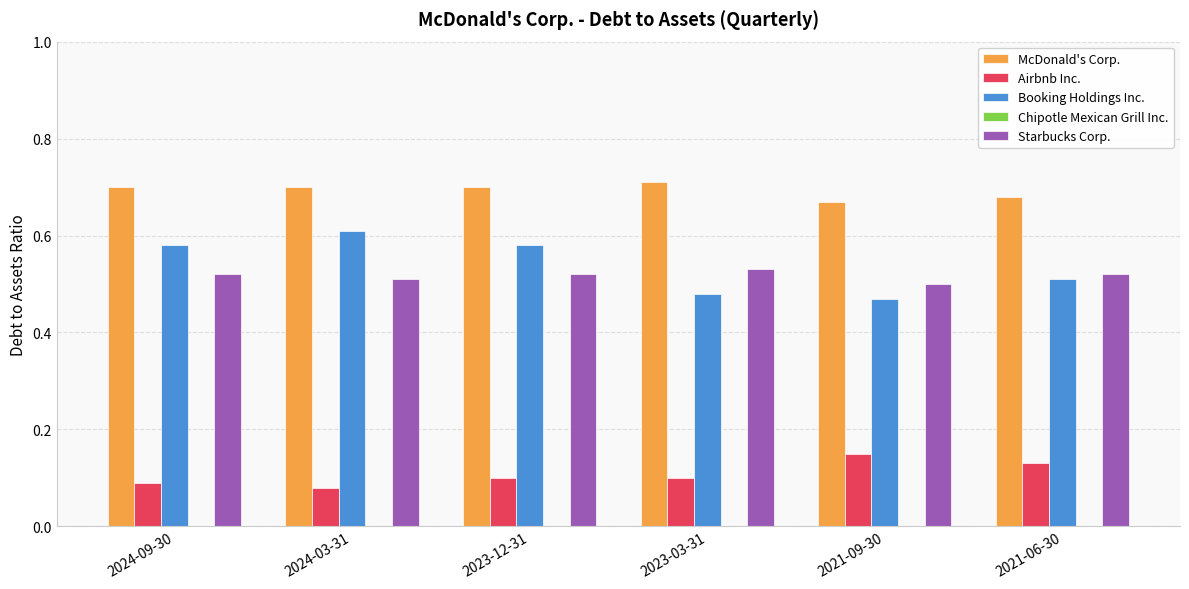

Are the bars horizontal?

No